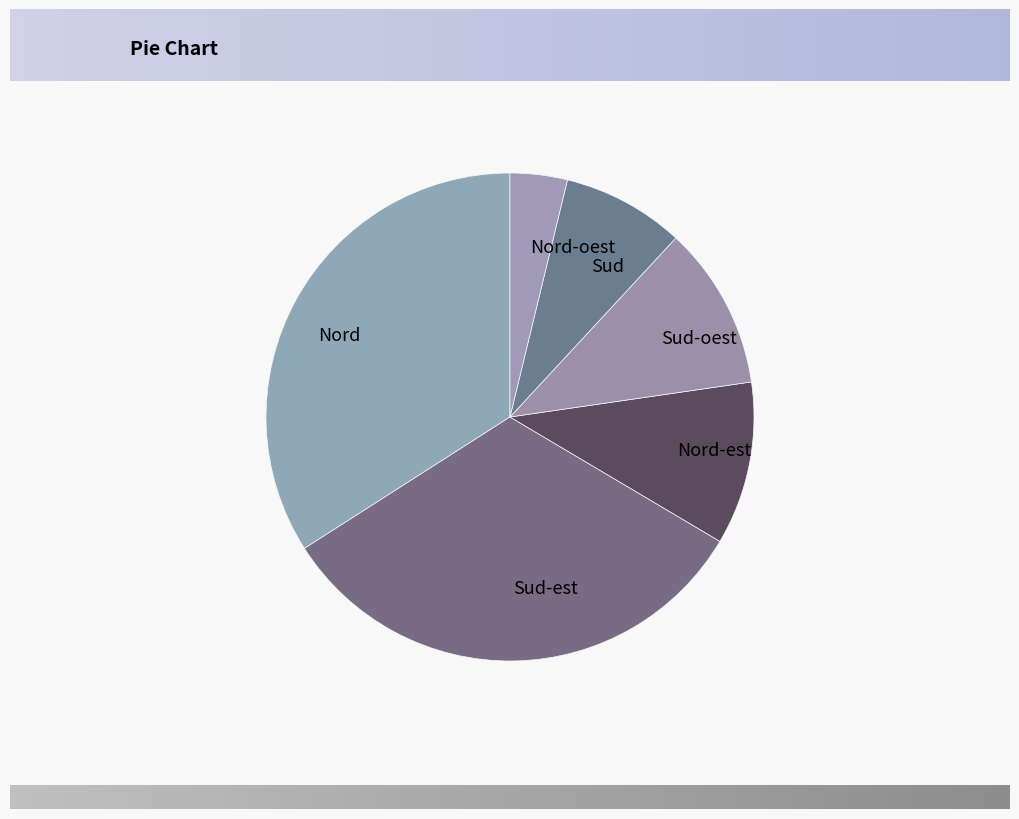

Which category has the biggest portion of the pie?

Nord